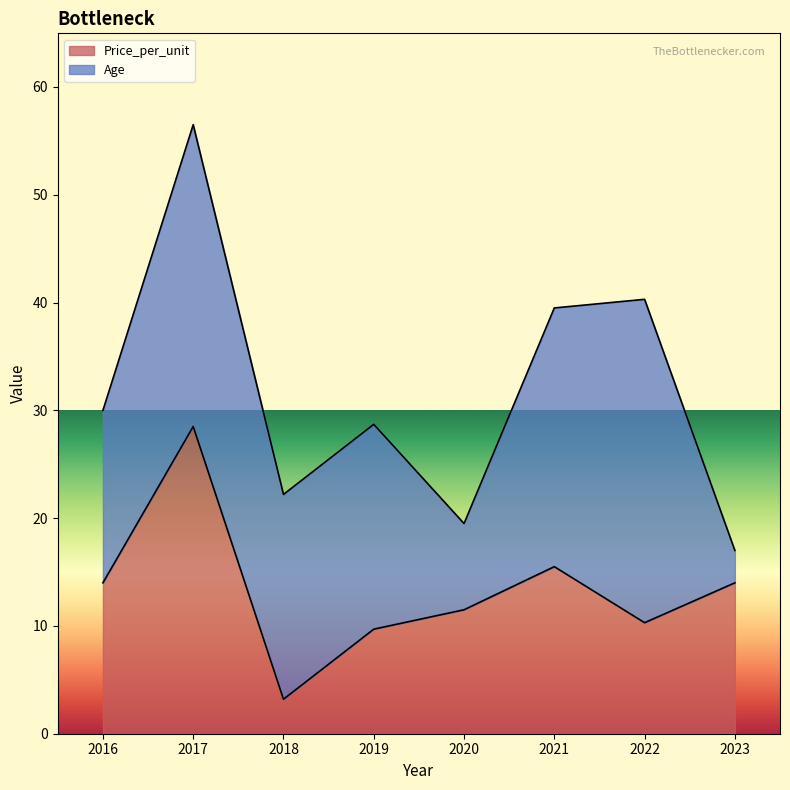

What is the highest value of the Price_per_unit series?

28.5